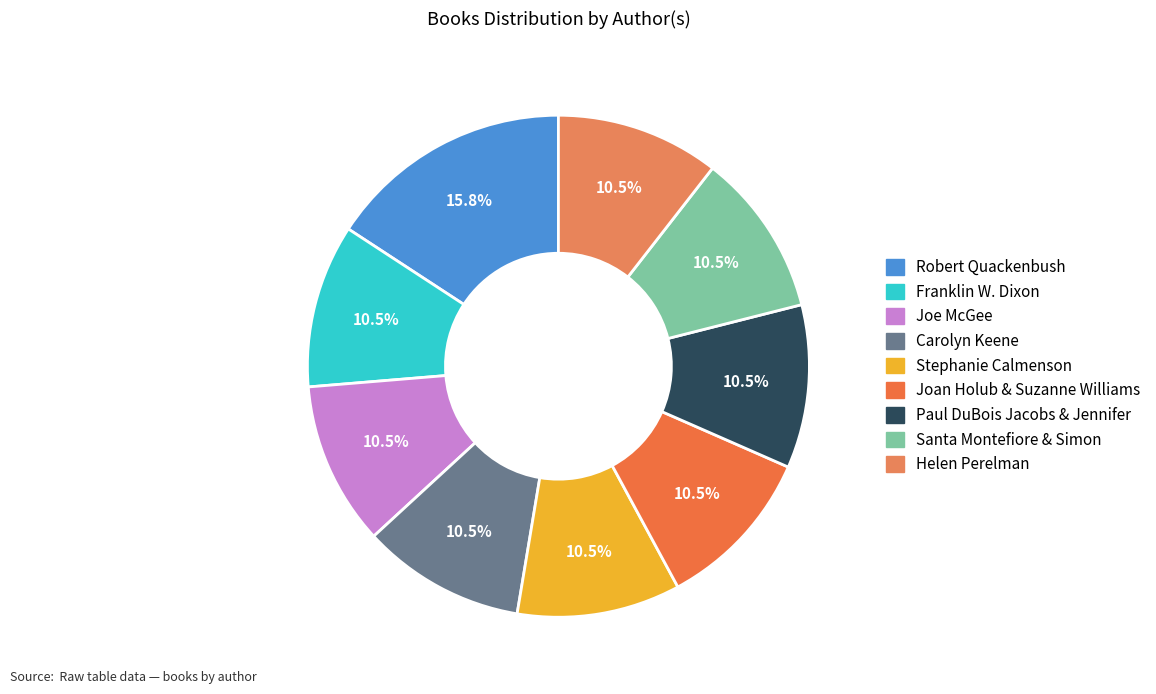

Does any single category account for the majority?

No